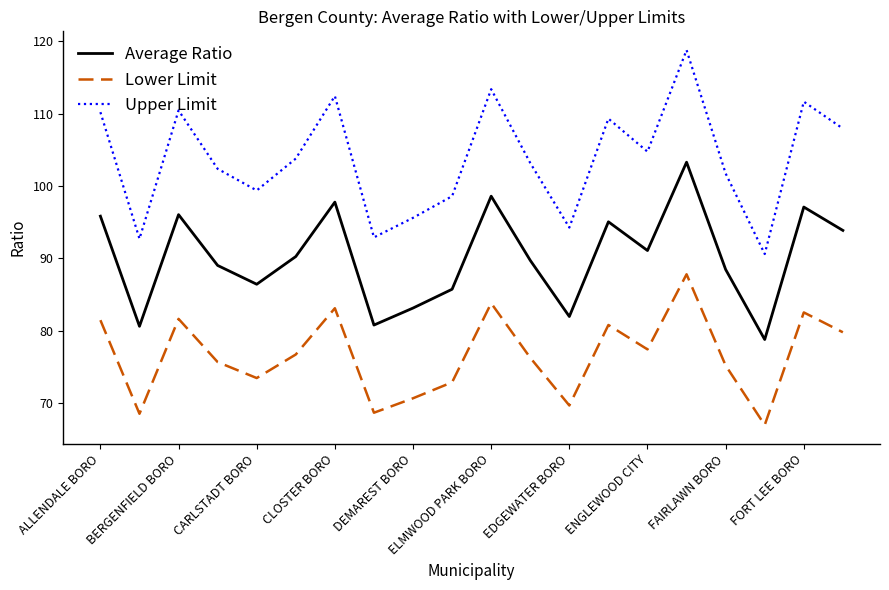

What is the difference between the maximum and minimum values in the Lower Limit series?

20.8